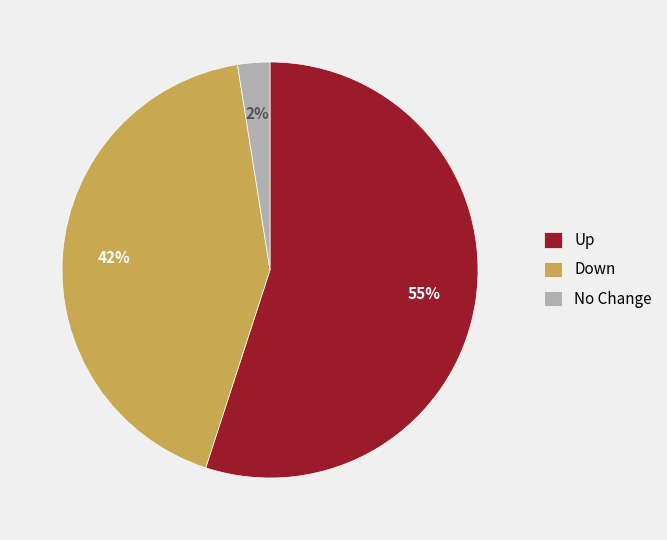

Between Down and No Change, which is larger?

Down